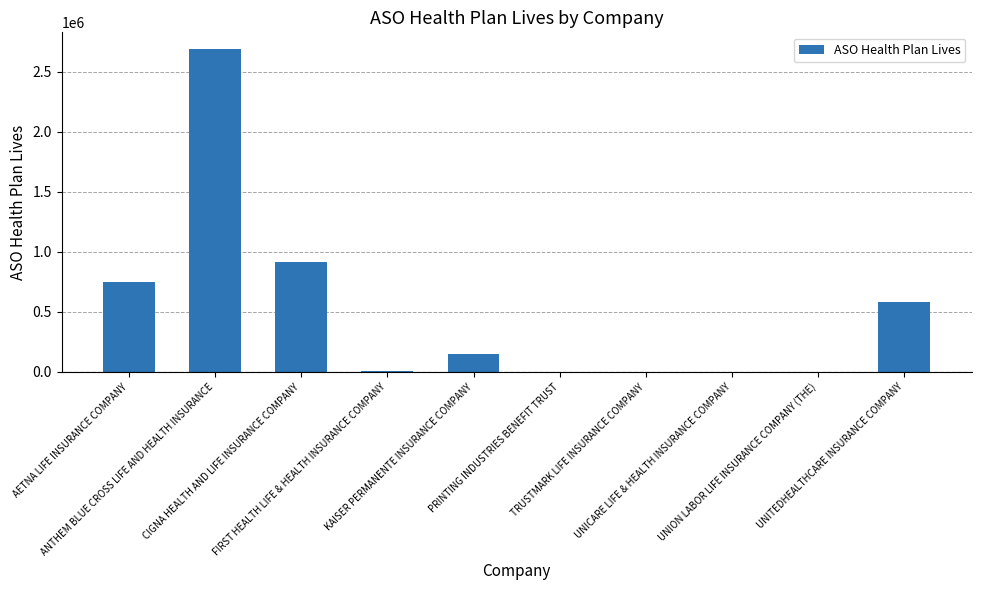

What is the ratio of the value at UNITEDHEALTHCARE INSURANCE COMPANY to the value at AETNA LIFE INSURANCE COMPANY?

0.8